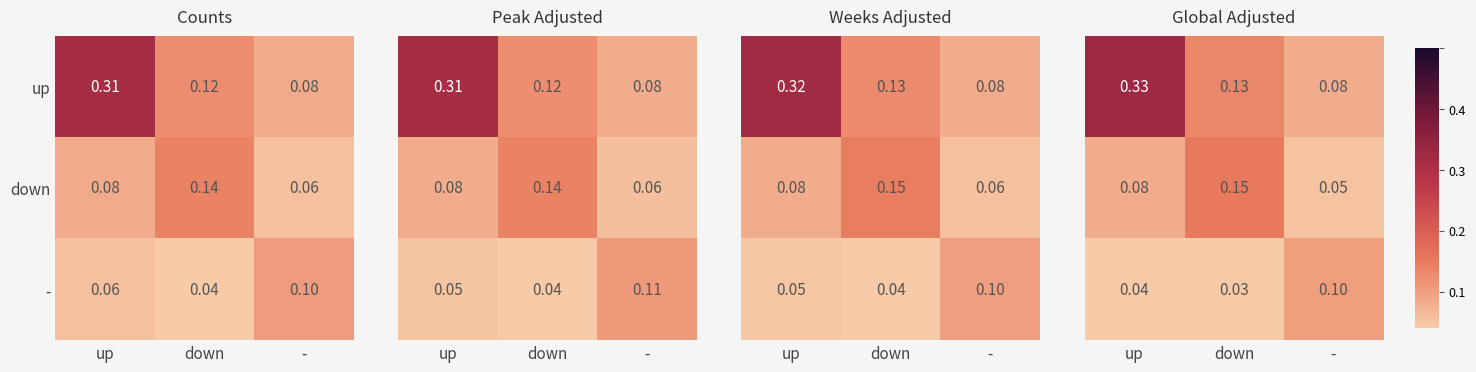

How many - values are between 0 and 1?

3